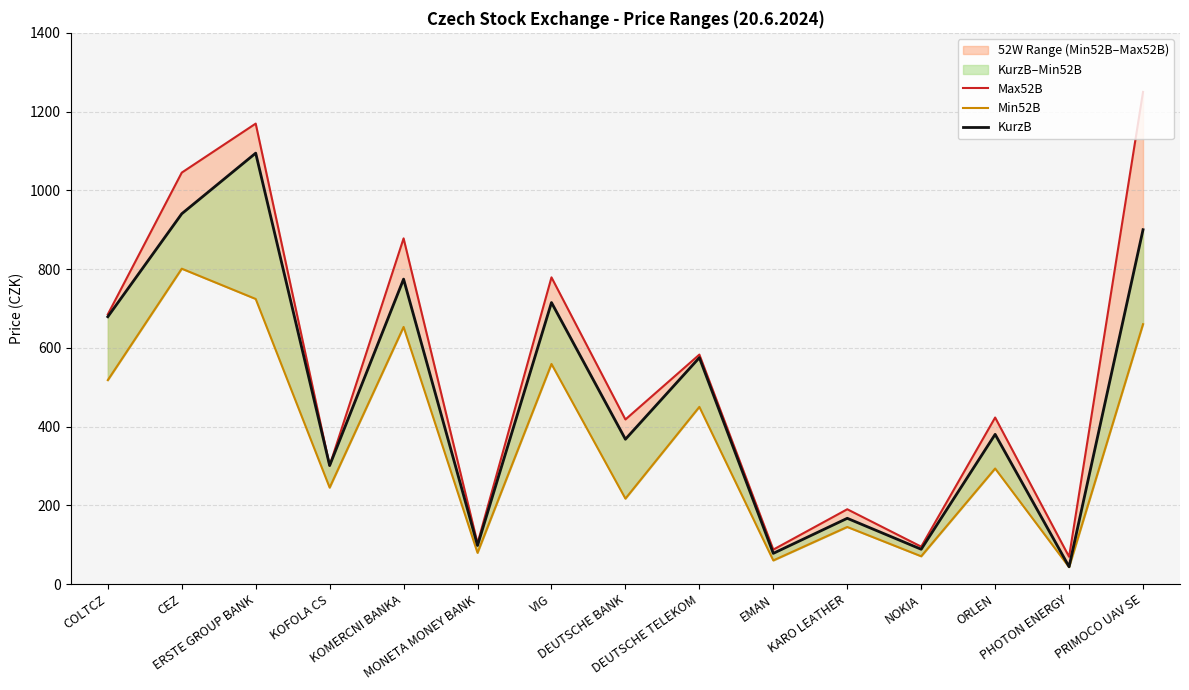

Where is the first local maximum for KurzB?

ERSTE GROUP BANK